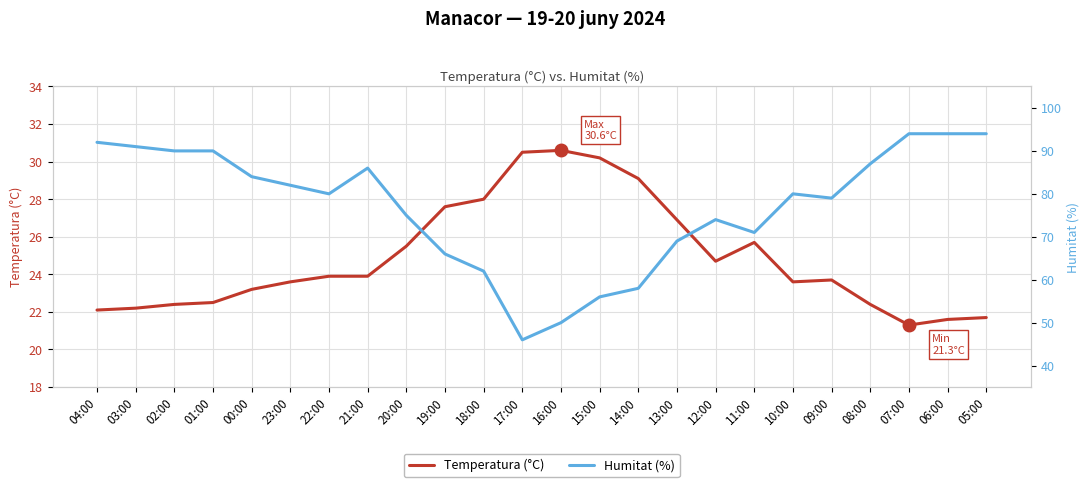

List the series in order of their overall mean, highest first.

Humitat (%), Temperatura (°C)